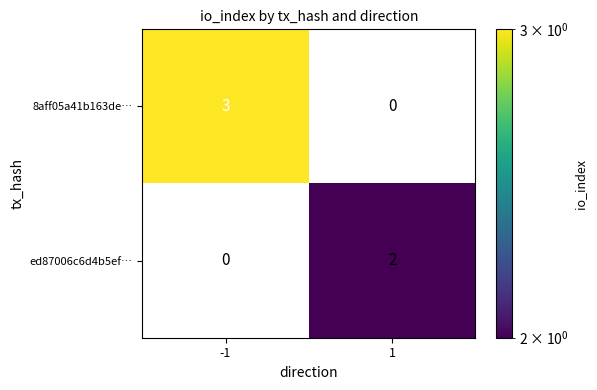

What is the sum of all 8aff05a41b163de… values?

3